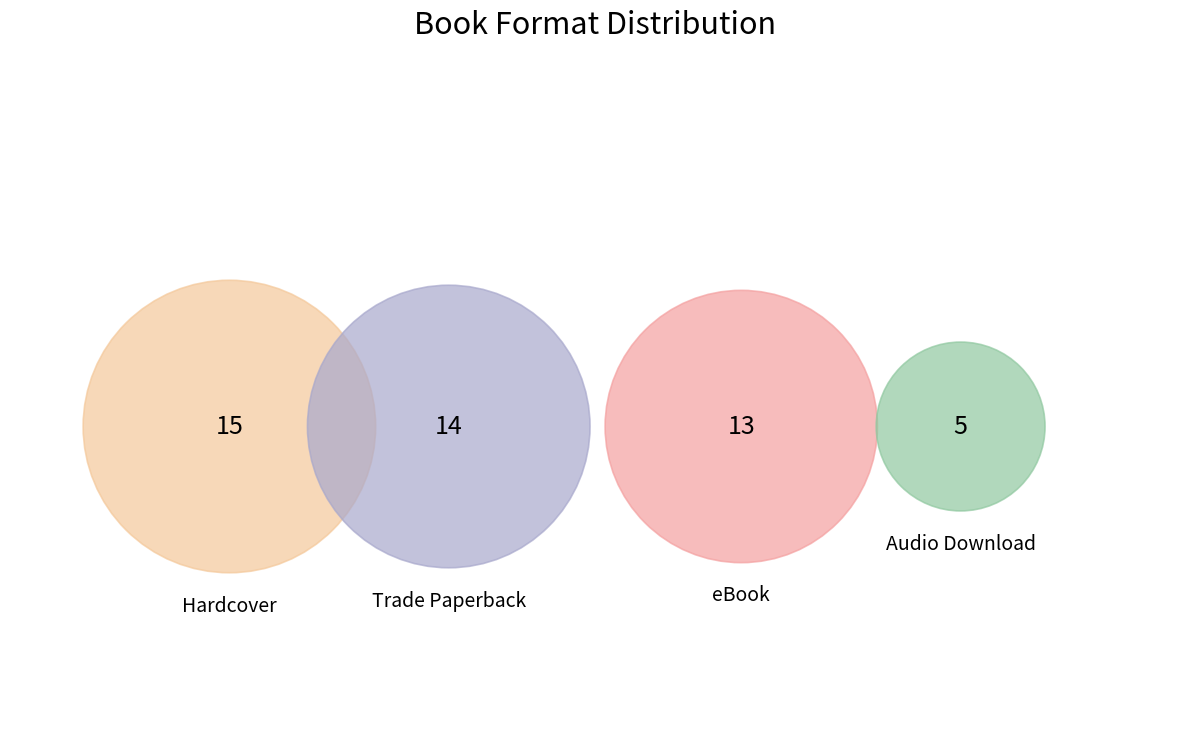

Does Hardcover represent more than half of the total?

No